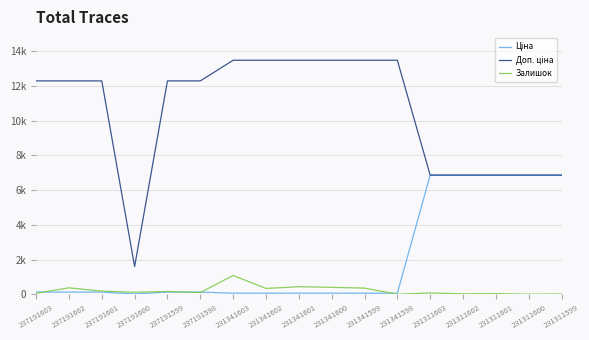

Reading right to left, transcribe all the data shown in this chart.

Ціна: 231311599=6869.4	231311600=6869.4	231311601=6869.4	231311602=6869.4	231311603=6869.4	231341598=60.0	231341599=60.0	231341600=60.0	231341601=60.0	231341602=60.0	231341603=60.0	237191598=123.0	237191599=123.0	237191600=16.0	237191601=123.0	237191602=123.0	237191603=123.0
Доп. ціна: 231311599=6869.4	231311600=6869.4	231311601=6869.4	231311602=6869.4	231311603=6869.4	231341598=13493.2	231341599=13493.2	231341600=13493.2	231341601=13493.2	231341602=13493.2	231341603=13493.2	237191598=12302.0	237191599=12302.0	237191600=1599.0	237191601=12302.0	237191602=12302.0	237191603=12302.0
Залишок: 231311599=15.0	231311600=2.0	231311601=35.0	231311602=22.0	231311603=74.0	231341598=0.0	231341599=354.0	231341600=397.0	231341601=434.0	231341602=334.0	231341603=1082.0	237191598=98.0	237191599=159.0	237191600=114.0	237191601=180.0	237191602=370.0	237191603=55.0